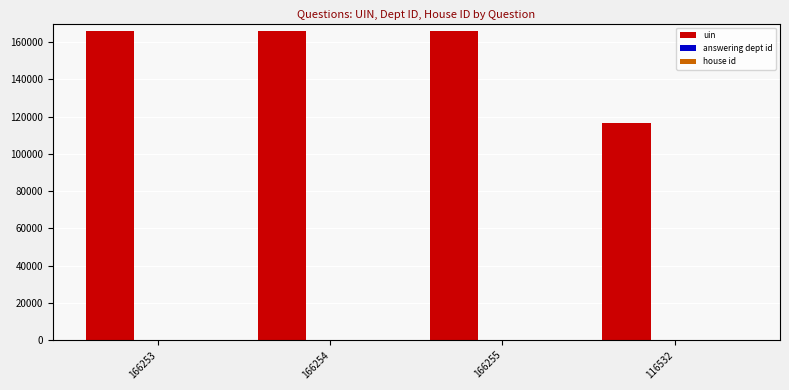

Does the chart contain stacked bars?

No